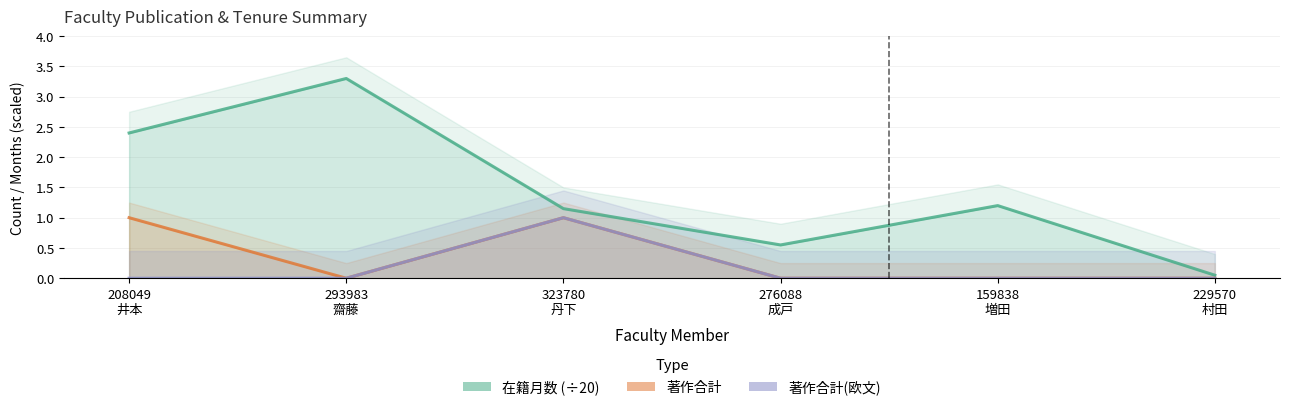

At which label does 著作合計 reach its peak?

208049
井本